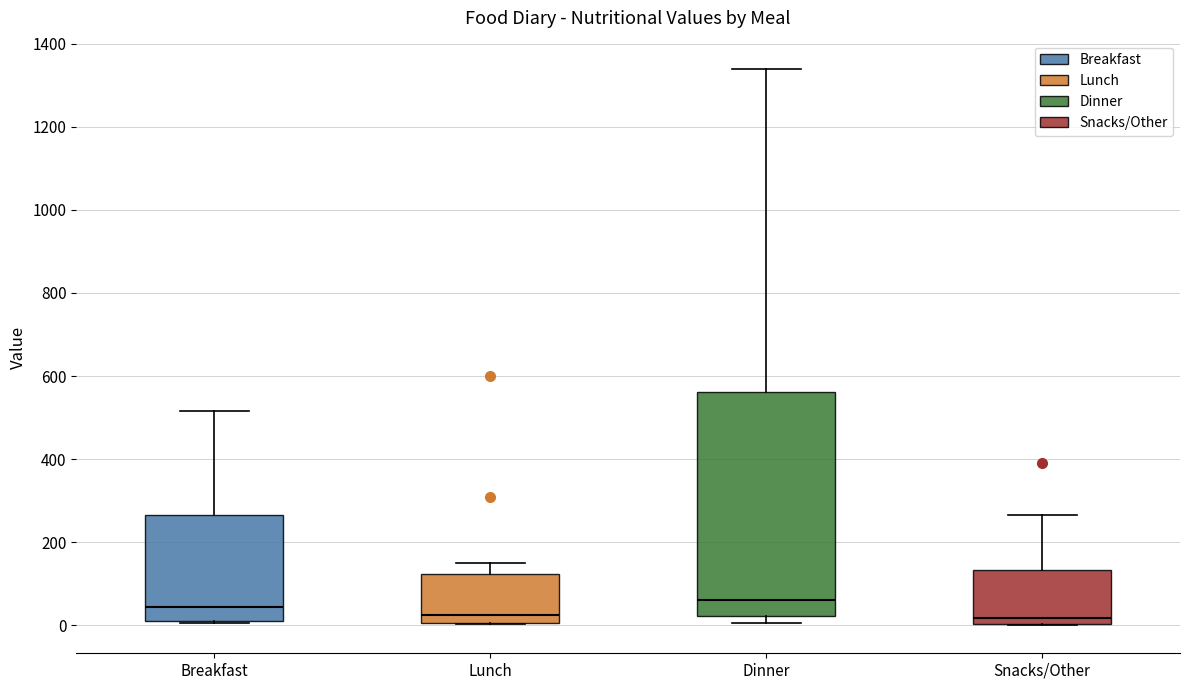

Comparing the boxes themselves (not the whiskers), which one is the tallest?

Dinner